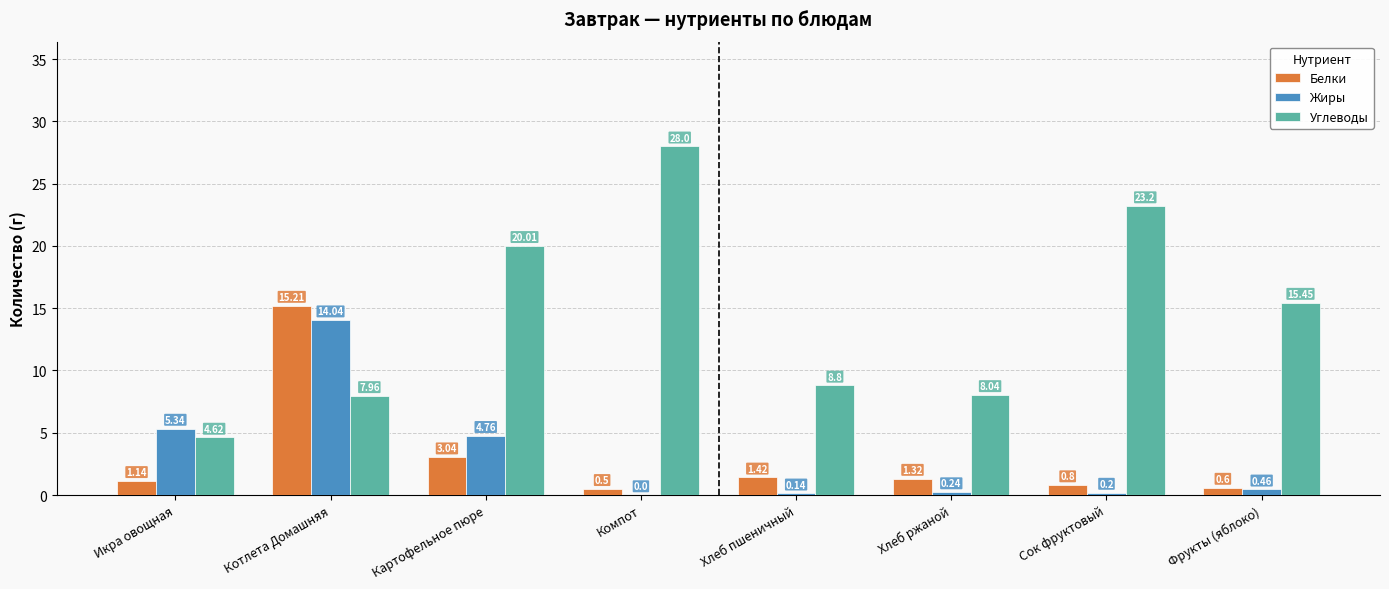

What is the sum of the Белки values at Картофельное пюре and Хлеб ржаной?

4.4